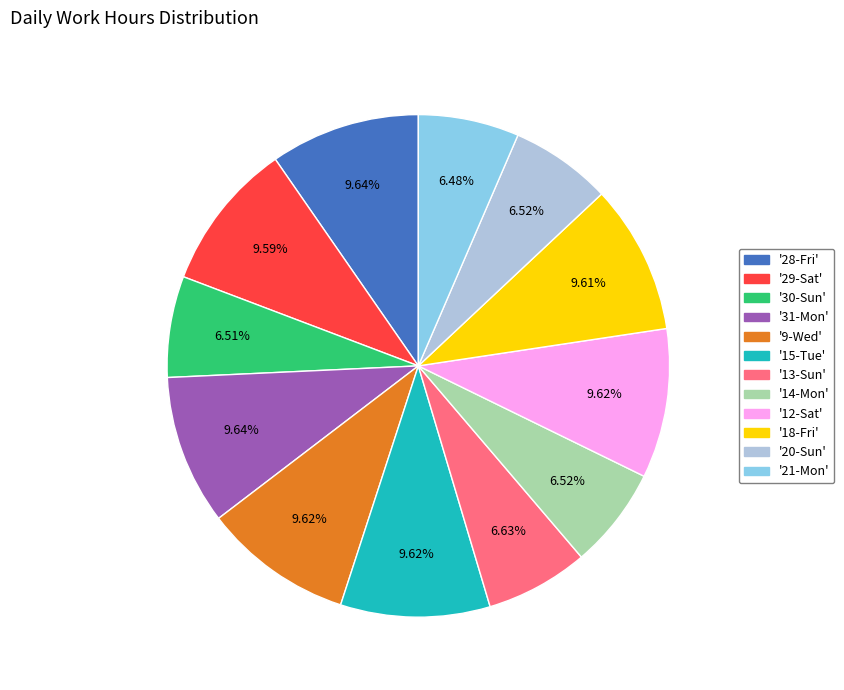

To the nearest percent, what is the average slice percentage?

8%